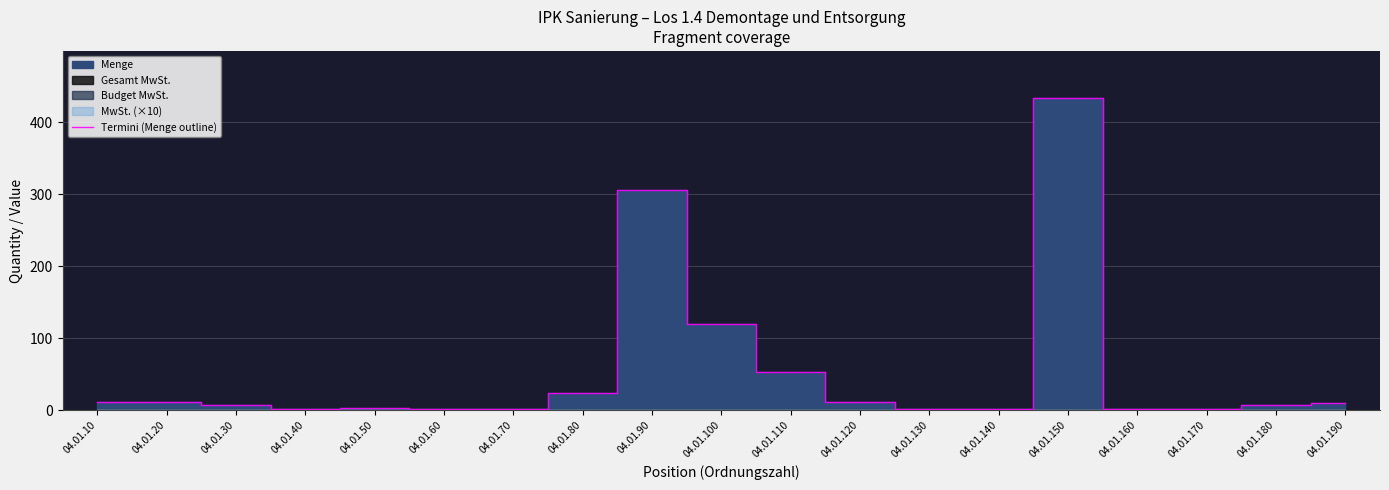

What is the maximum value for Termini (Menge outline)?

434.0